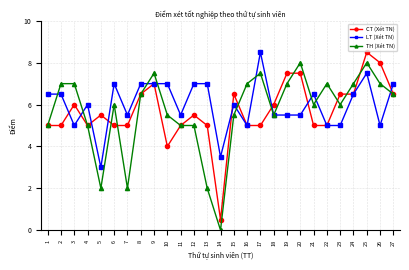

Where does the LT (Xét TN) series first go above 6?

1